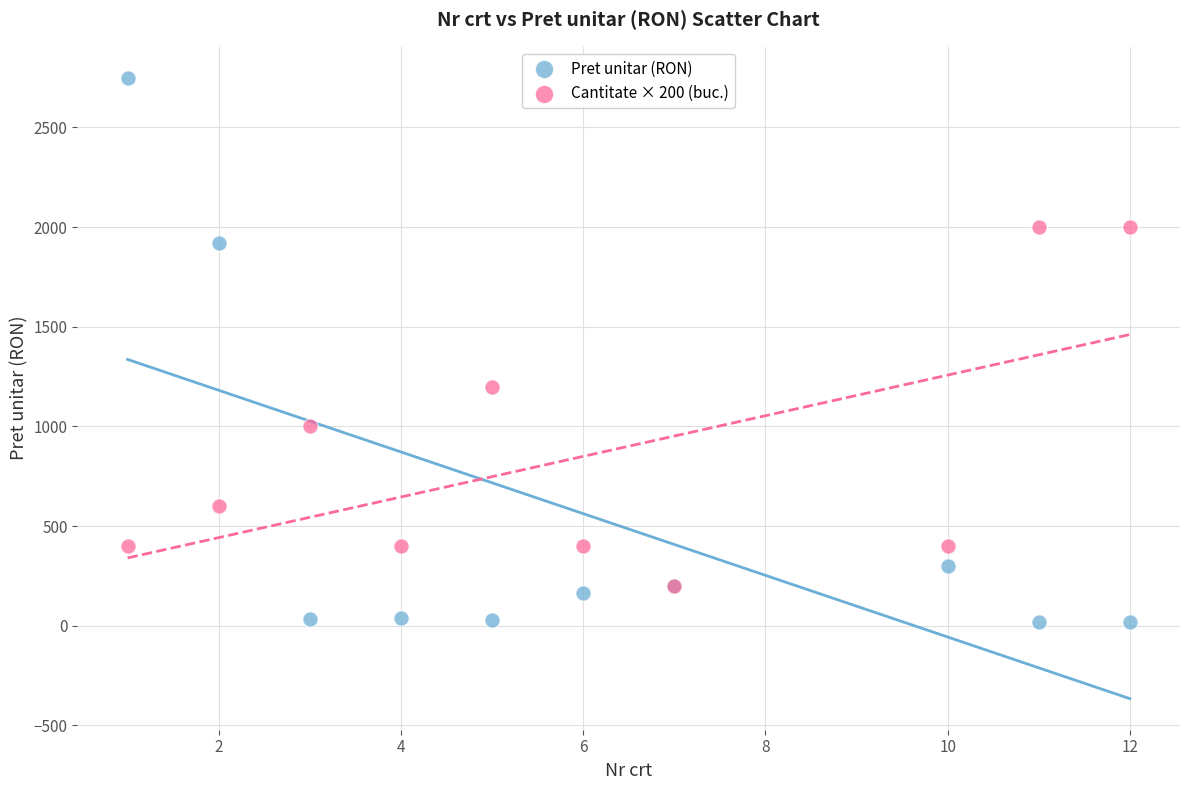

In the Pret unitar (RON) series, what Y value is closest to 1384?

1919